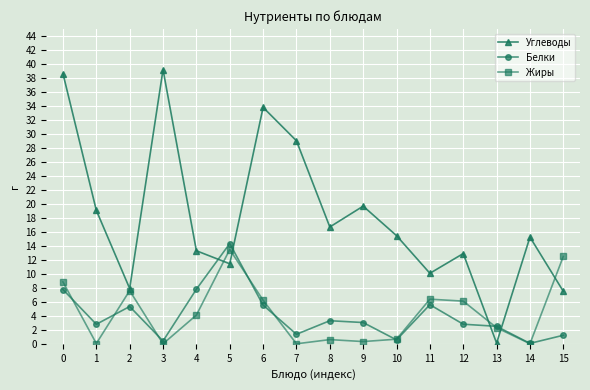

Is it true that Жиры equals 12.5 at 15?

True